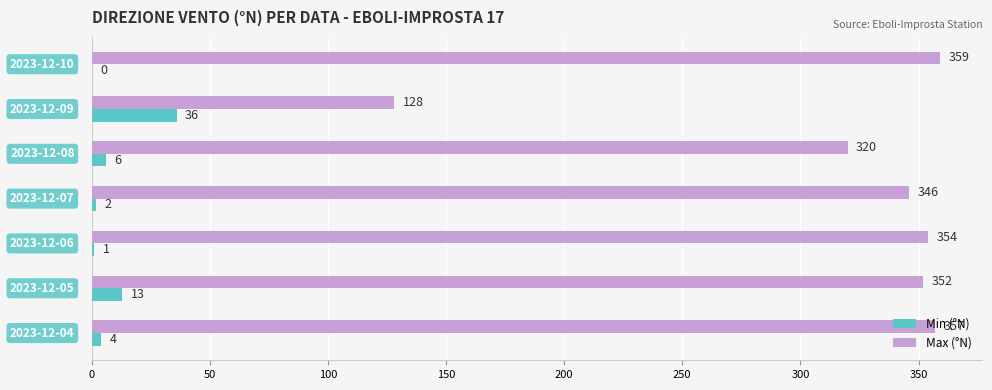

What is the sum of all Max (°N) values?

2216